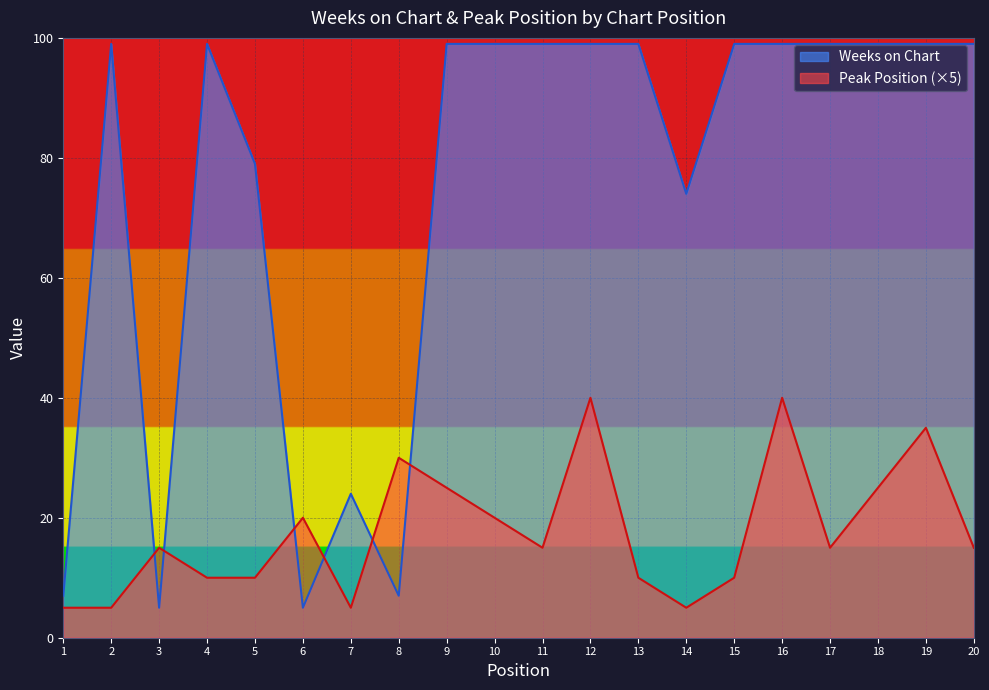

Rank the categories by Weeks on Chart value from lowest to highest.

3, 6, 1, 8, 7, 14, 5, 2, 4, 9, 10, 11, 12, 13, 15, 16, 17, 18, 19, 20